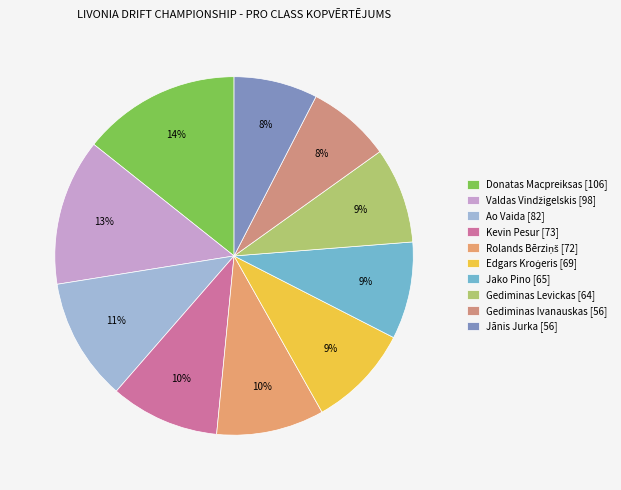

How many slices are in this pie chart?

10